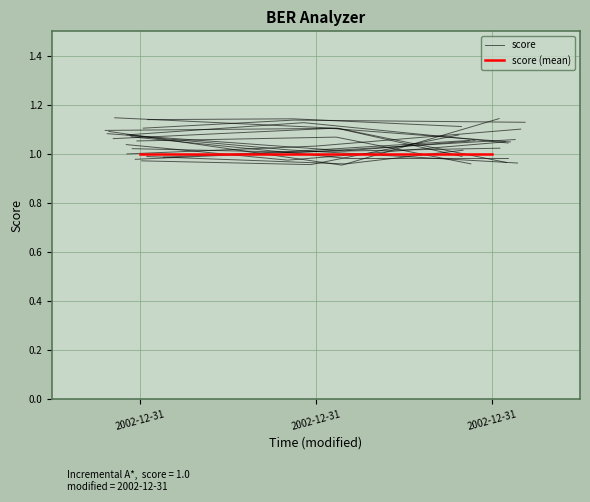

What is the value of the score (mean) point at the 2nd from the left?

1.0